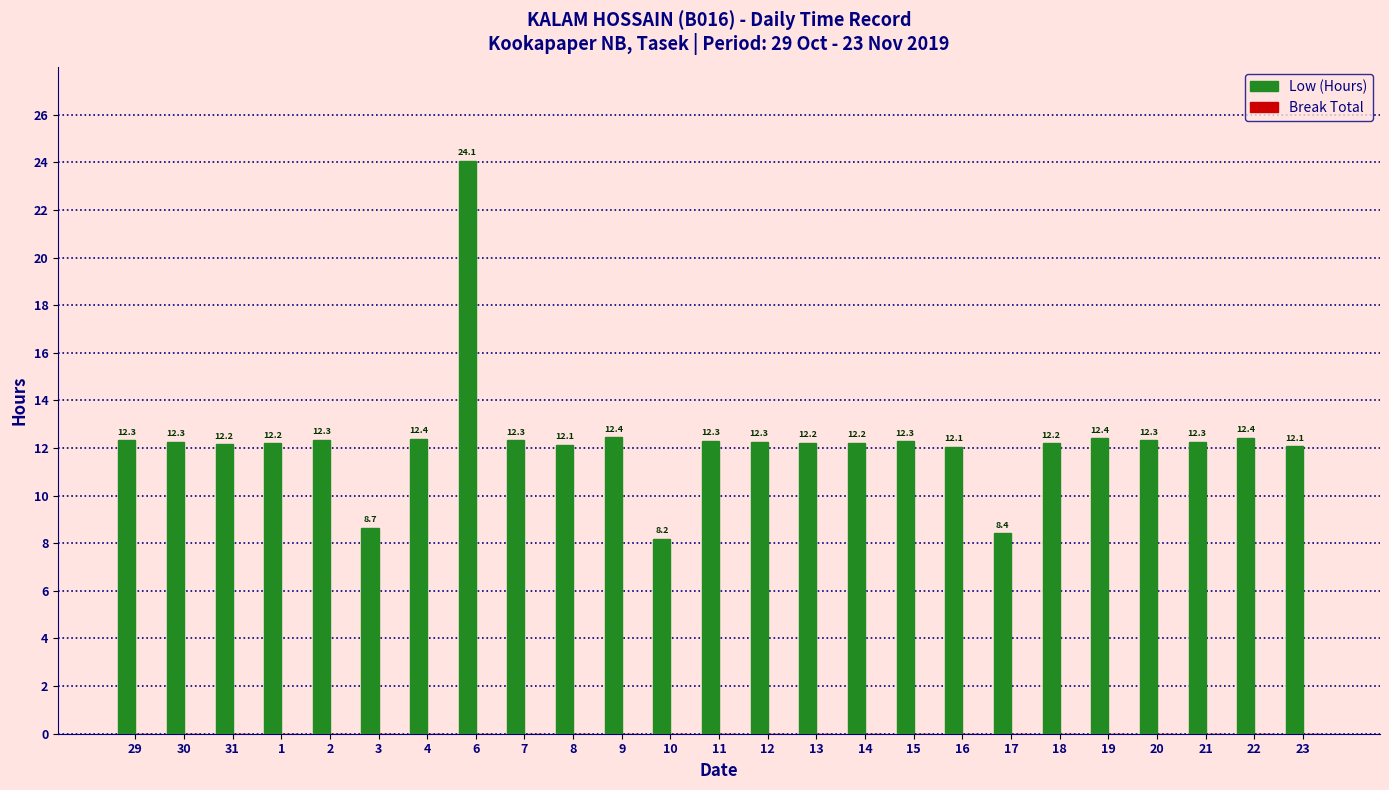

Approximately how many times larger is the value at 2 compared to 13?

1.0